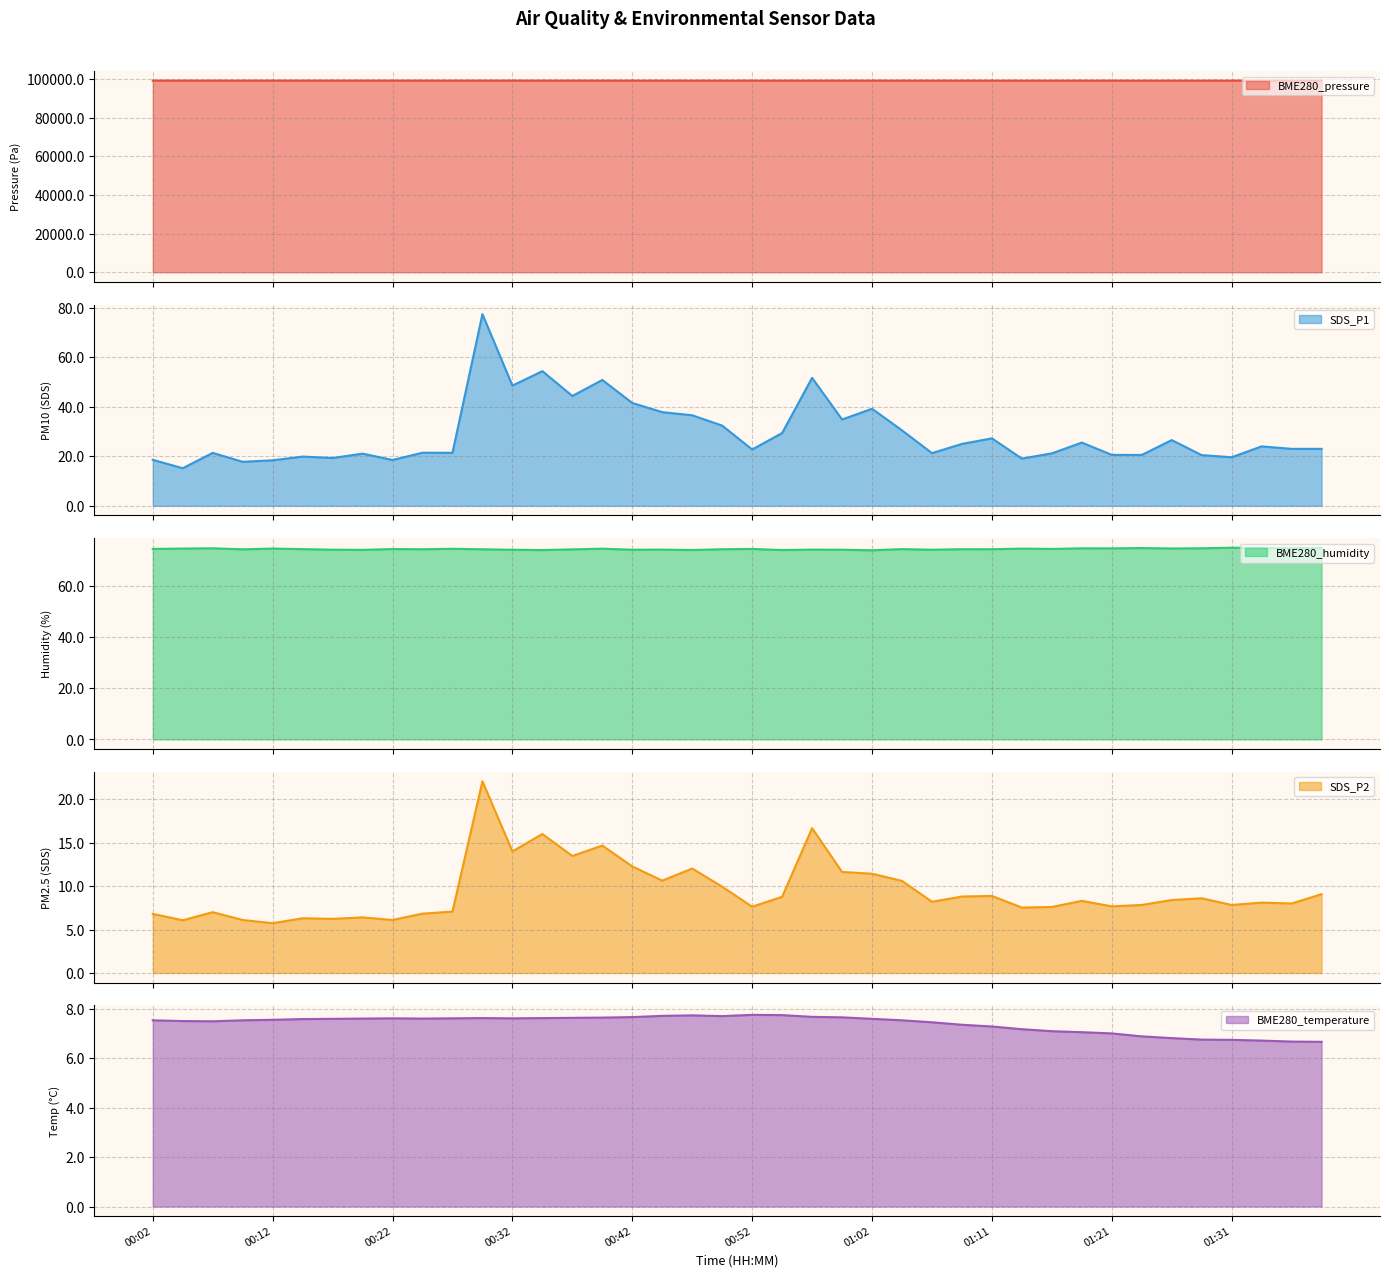

Where is BME280_humidity nearest to the value 74?

00:42